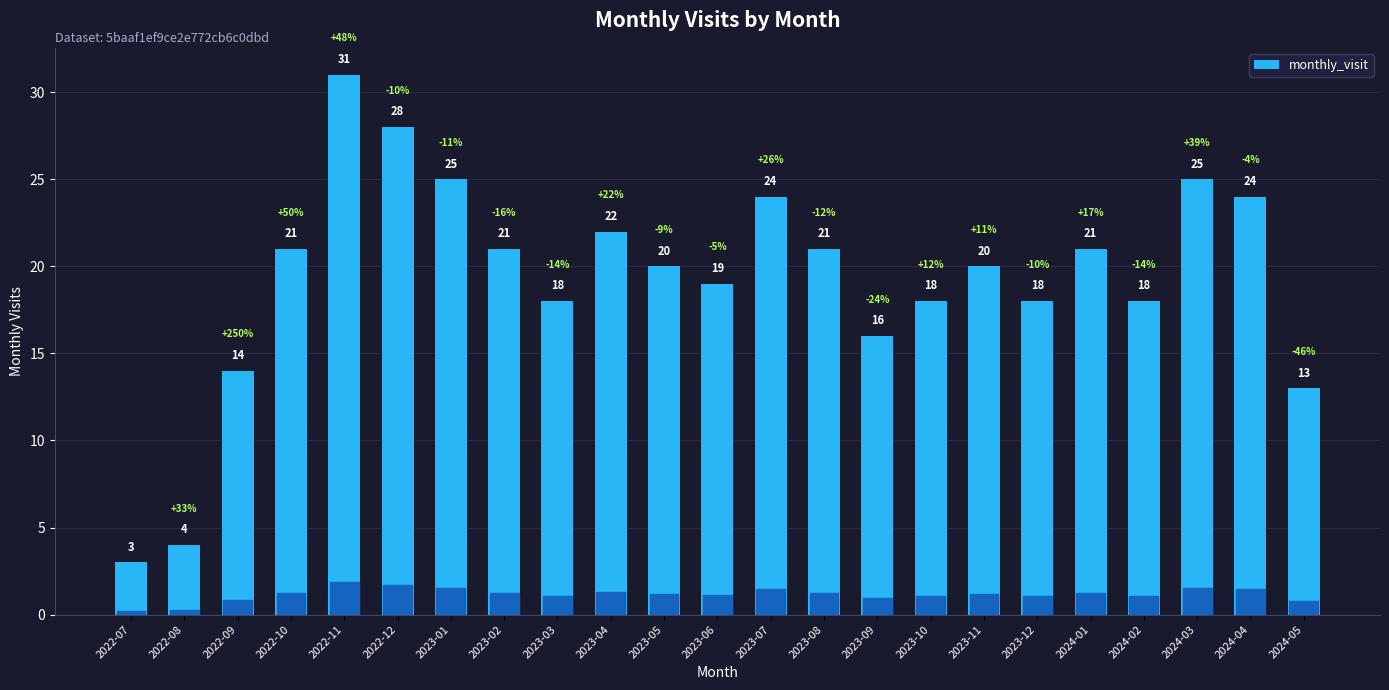

What is the greatest value displayed?

31